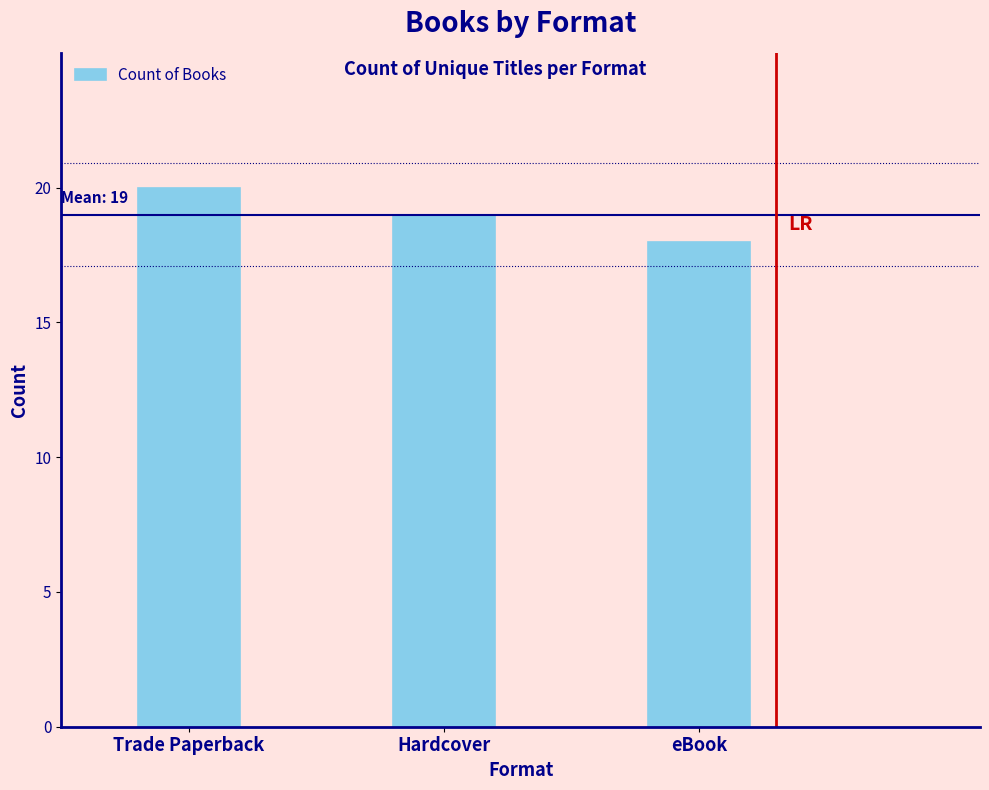

True or false: the data shows 18 at eBook.

True